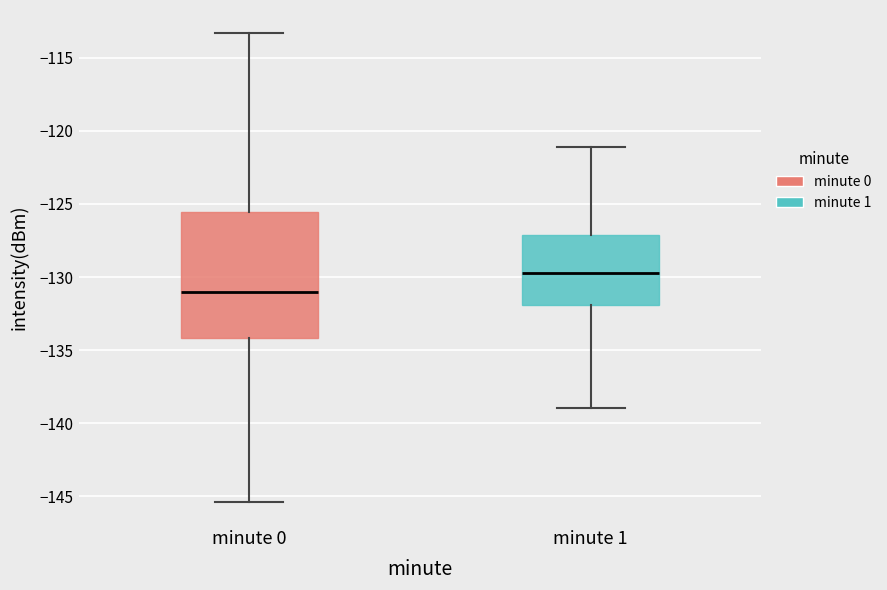

Reading left to right, transcribe this box plot: for each box, give where its median line is, the range the box spans, and where its two whiskers end, as read against the y-axis. The values are not printed on the chart, so give them approximately, as read against the axis.

minute 0: median -131.0, box -134.0 to -125.5, whiskers -145.5 to -113.5
minute 1: median -129.5, box -132.0 to -127.0, whiskers -139.0 to -121.0